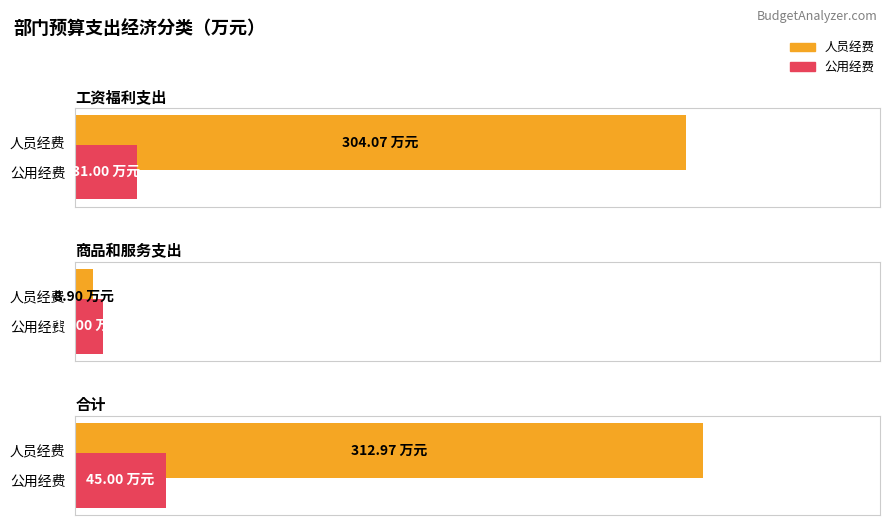

What is the difference between the maximum and minimum values in the 公用经费 series?

31.0